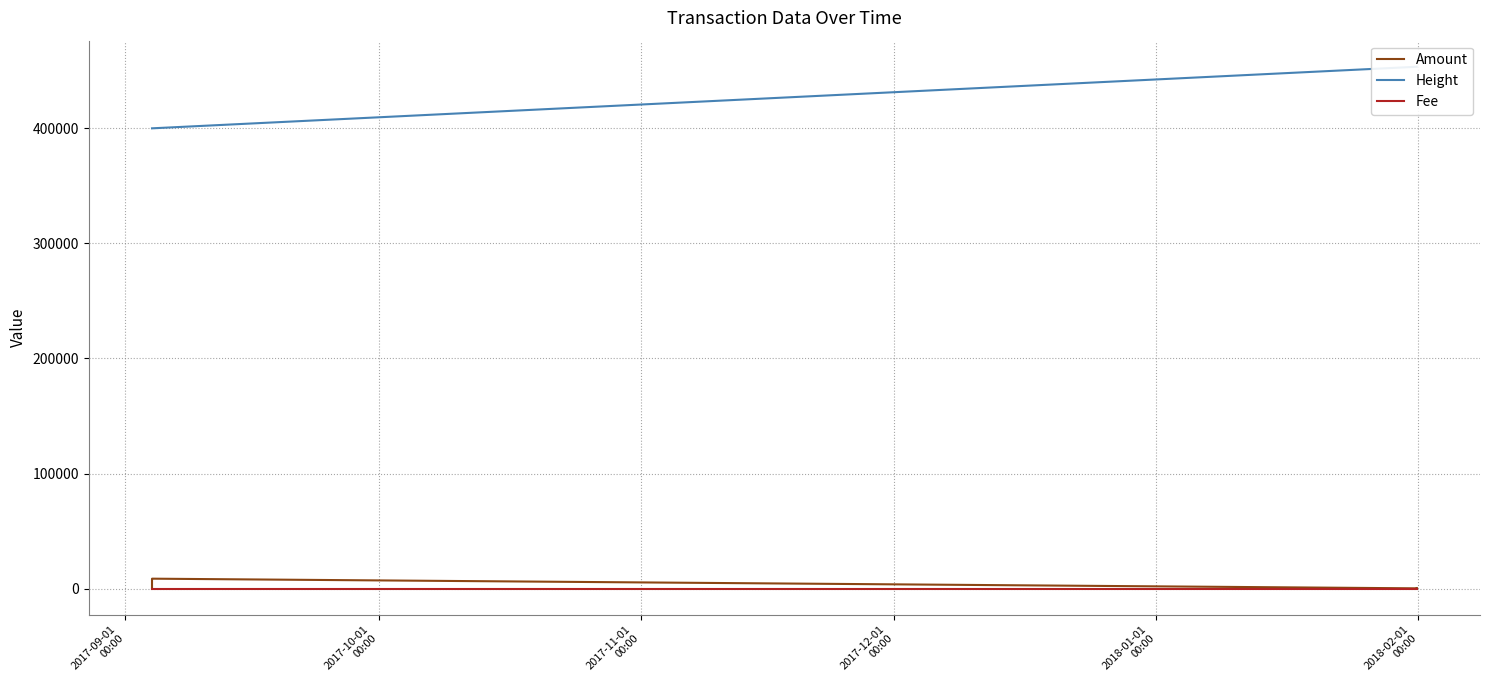

Reading left to right, transcribe all the data shown in this chart.

Amount: 42	8590	8631	233	100	332
Height: 400020	400020	400028	453524	453524	453529
Fee: 1	1	1	1	1	1